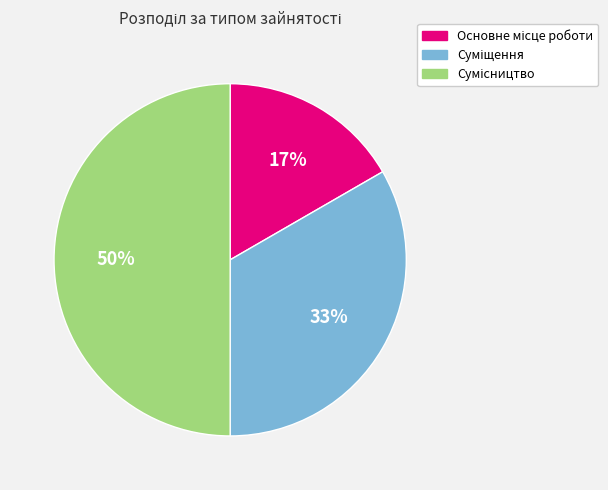

To the nearest percent, what is the average slice percentage?

33%